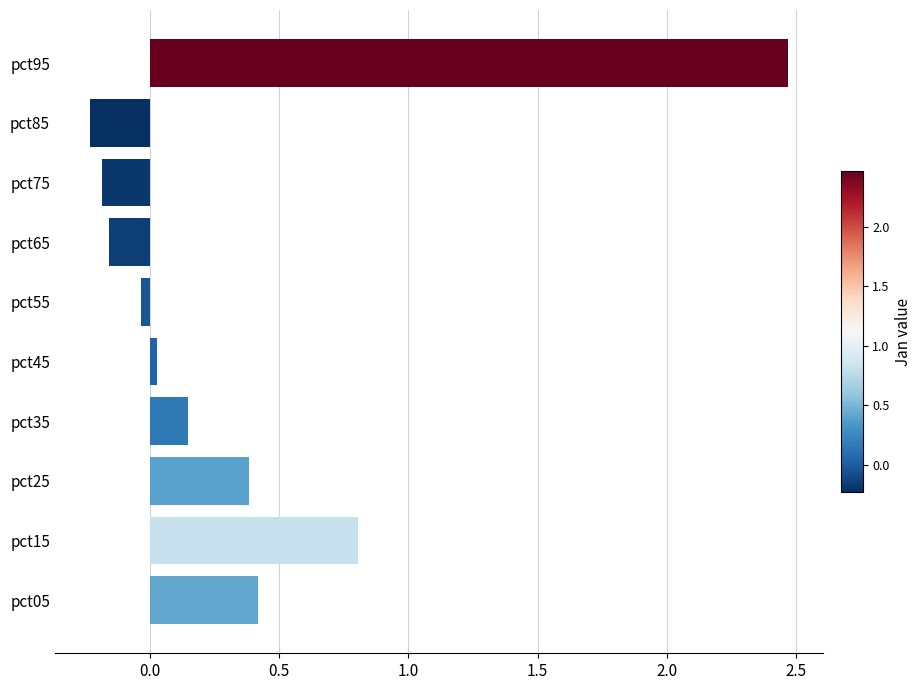

The value at pct55 is -0.0. True or false?

True